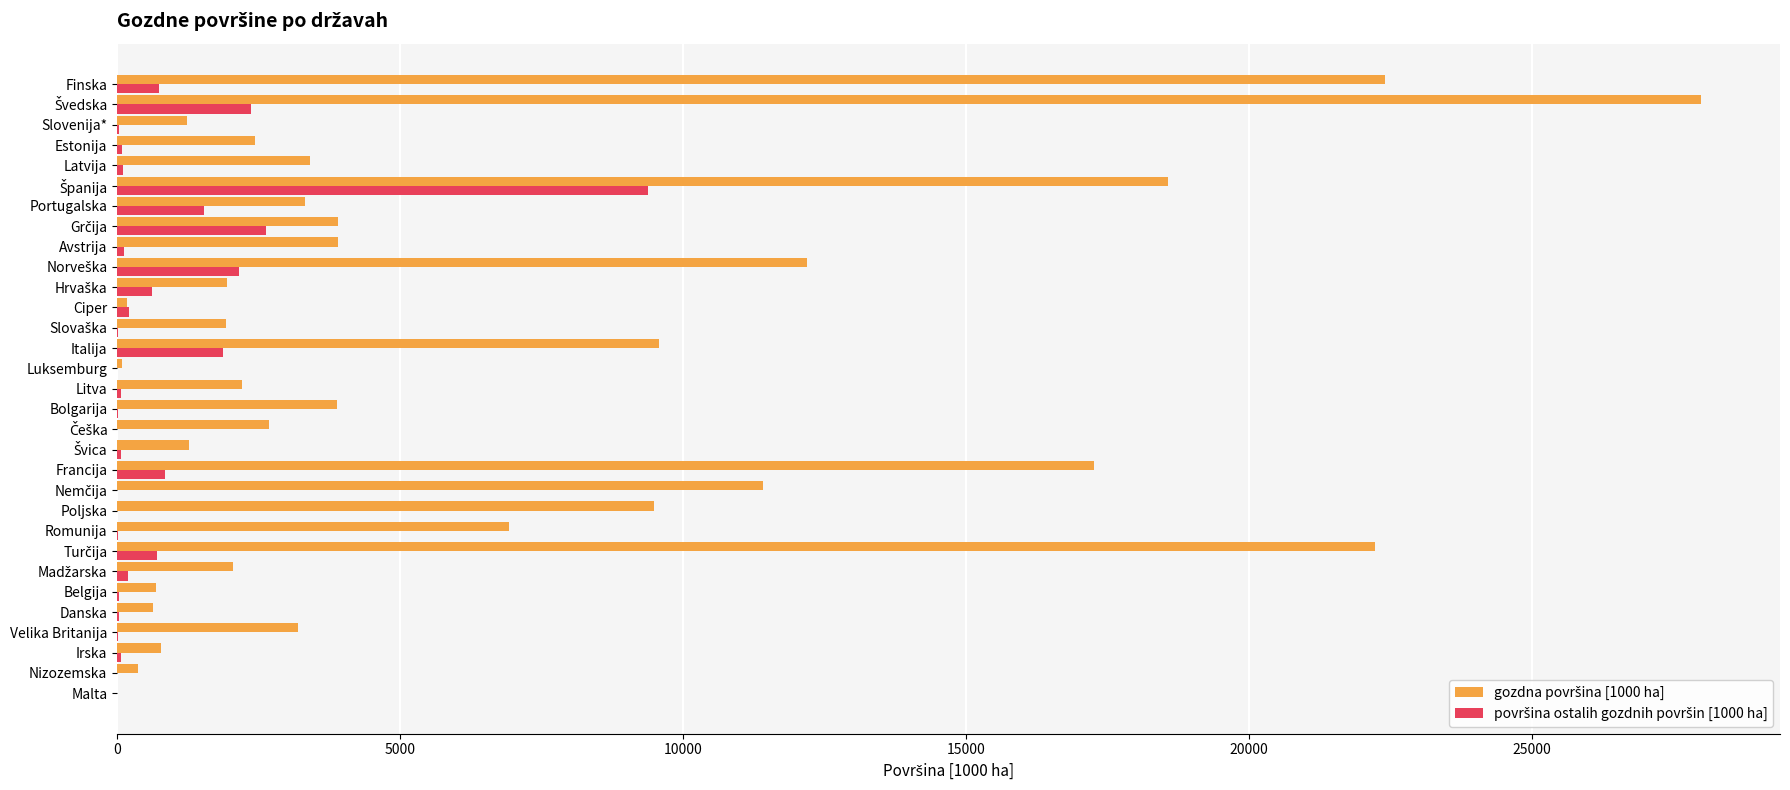

What is the greatest value displayed?

27980